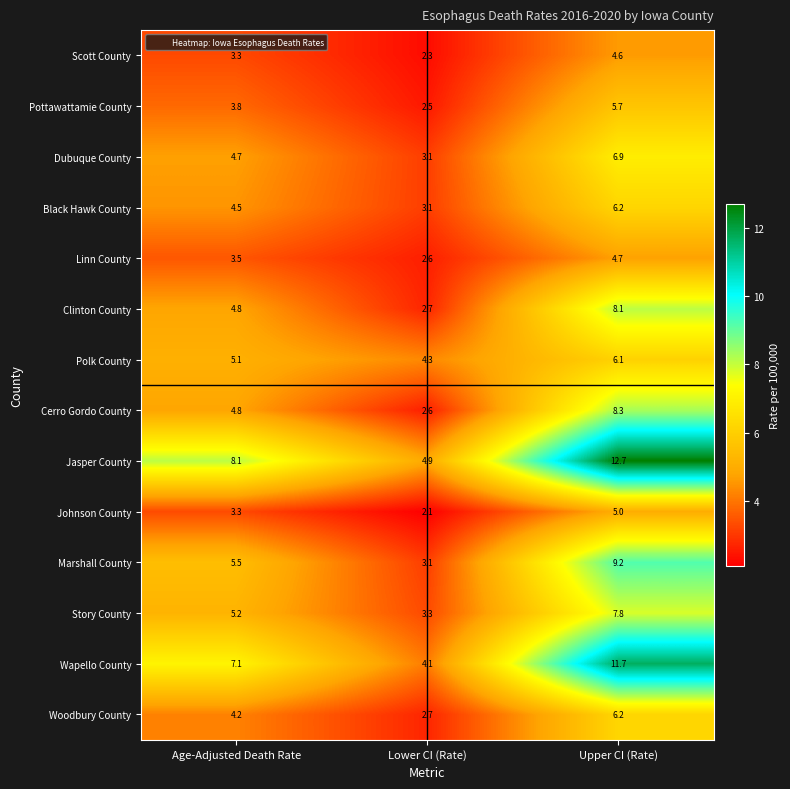

Which series has the widest spread of values?

Jasper County